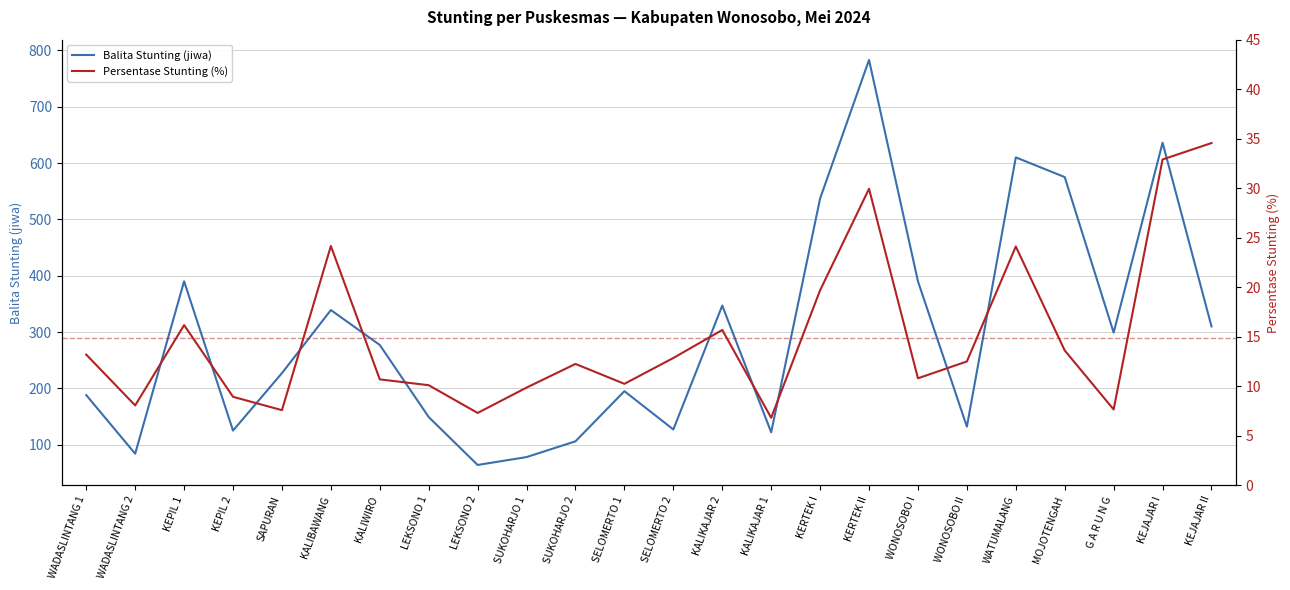

What is the label of the 22nd point from the left?

G A R U N G